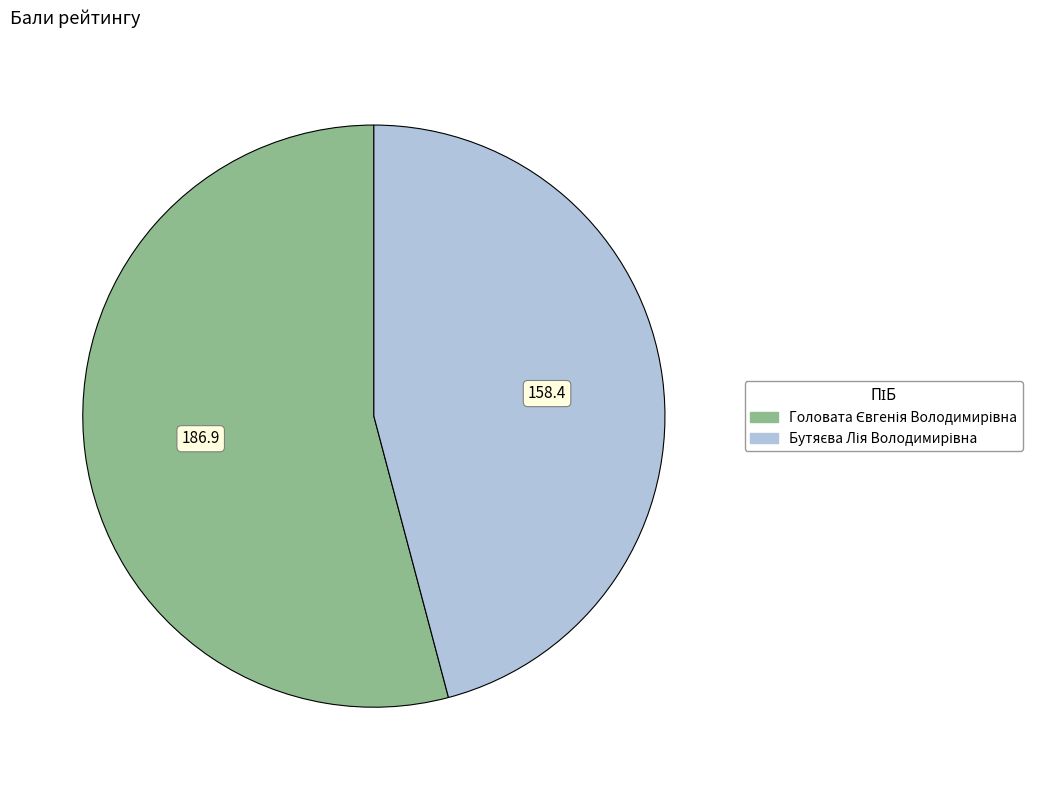

Is there a majority slice in this chart?

Yes